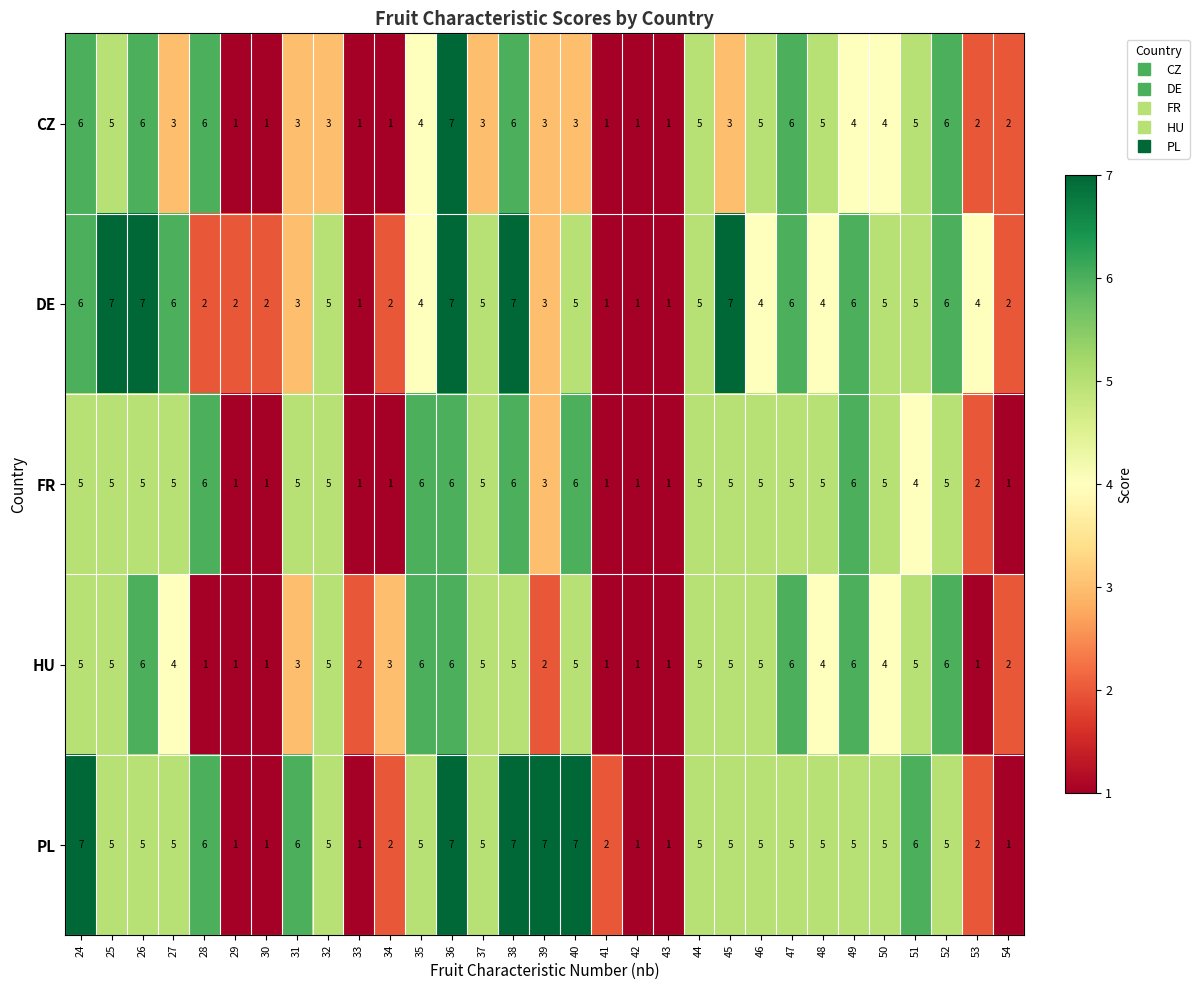

What is the sum of all PL values?

135